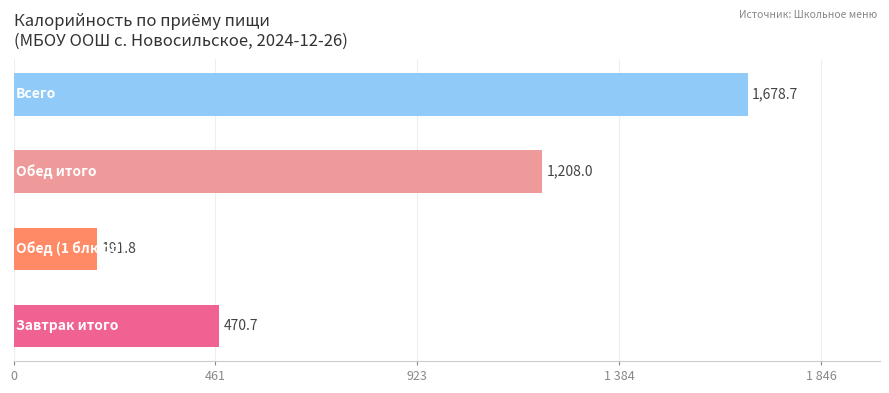

Does the chart contain any negative values?

No